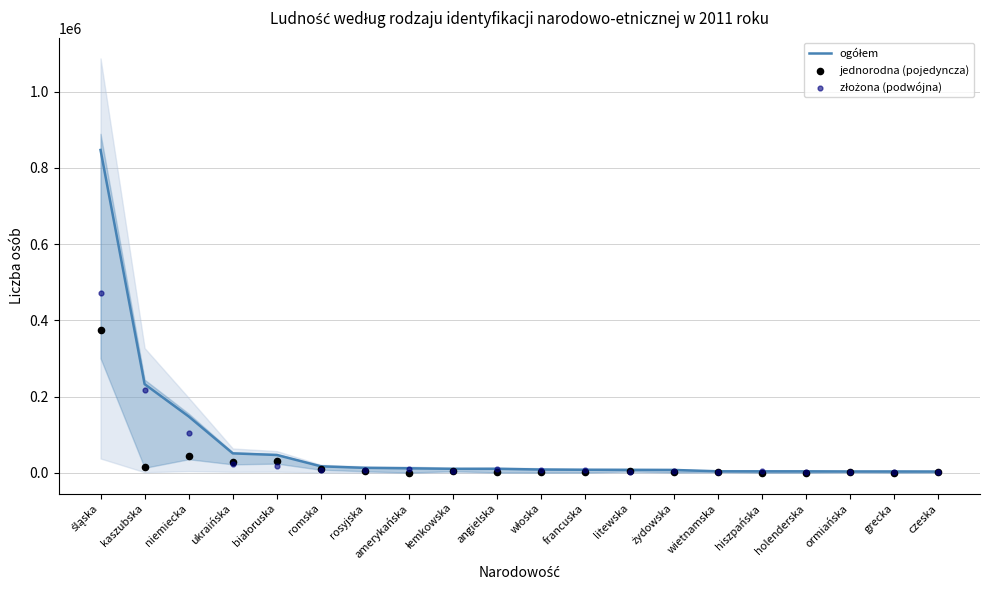

Which series contains the highest Y value?

ogółem